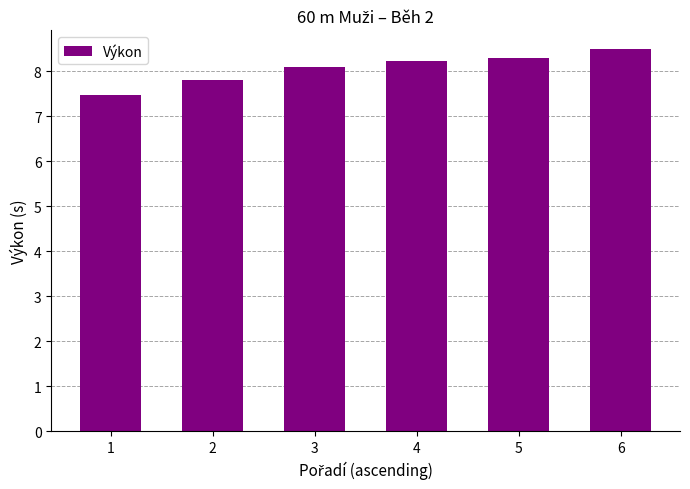

True or false: the data shows 8.1 at 3.

True